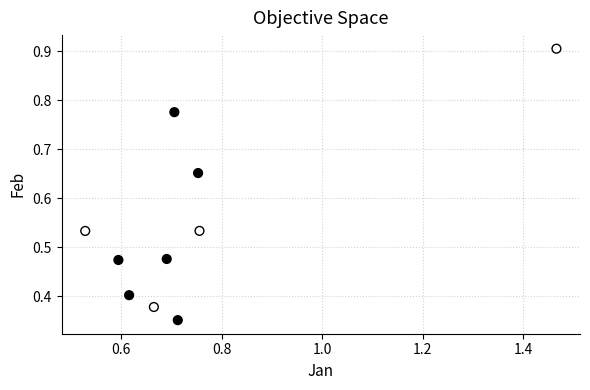

What is the range of Y values (max minus min)?

0.6